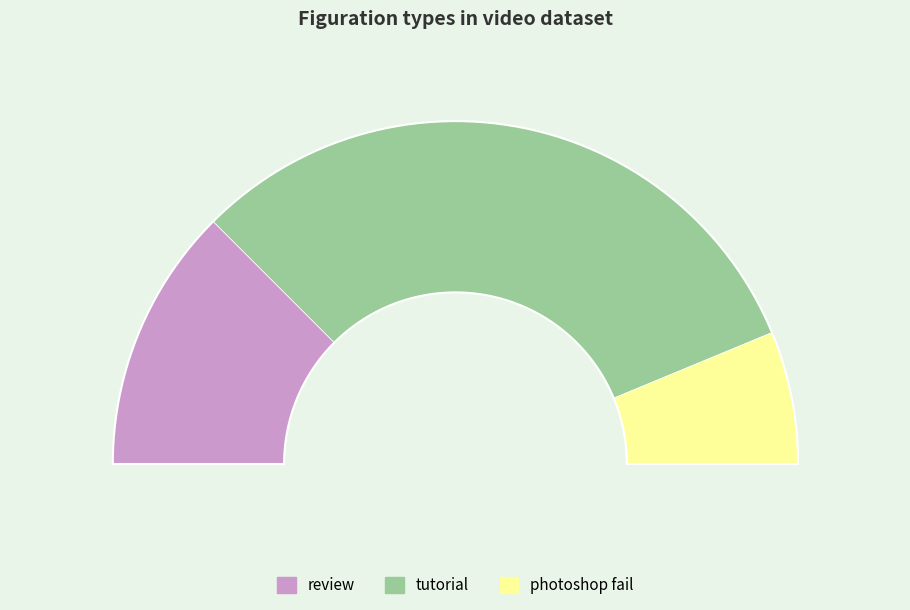

How many segments does this pie chart have?

3